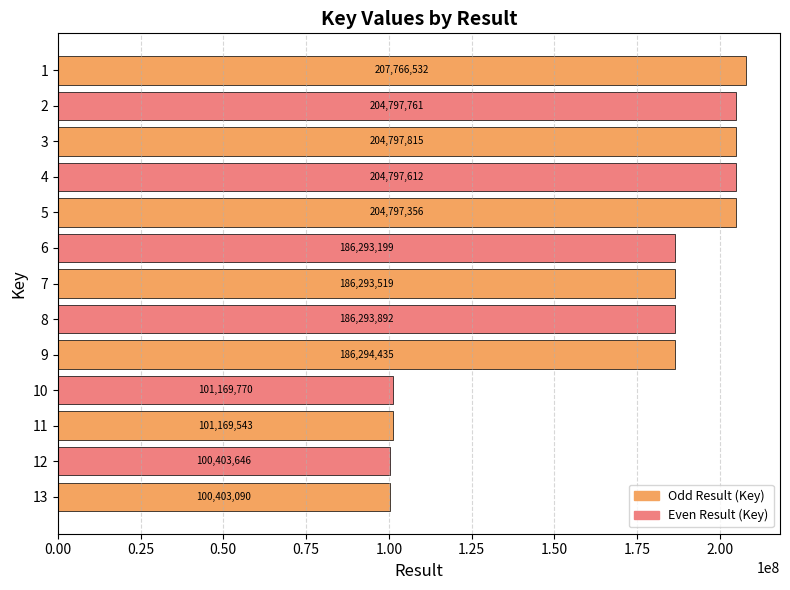

Which label corresponds to the smallest value in the chart?

13